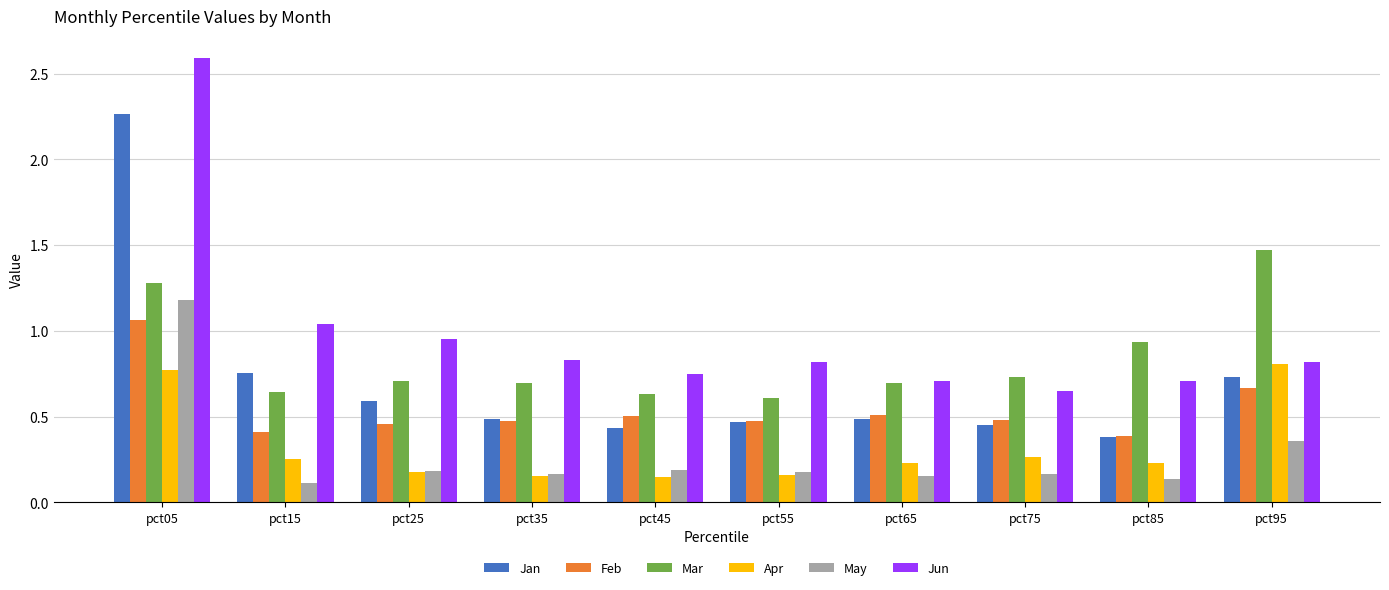

What is the total value across all series at pct95?

4.8